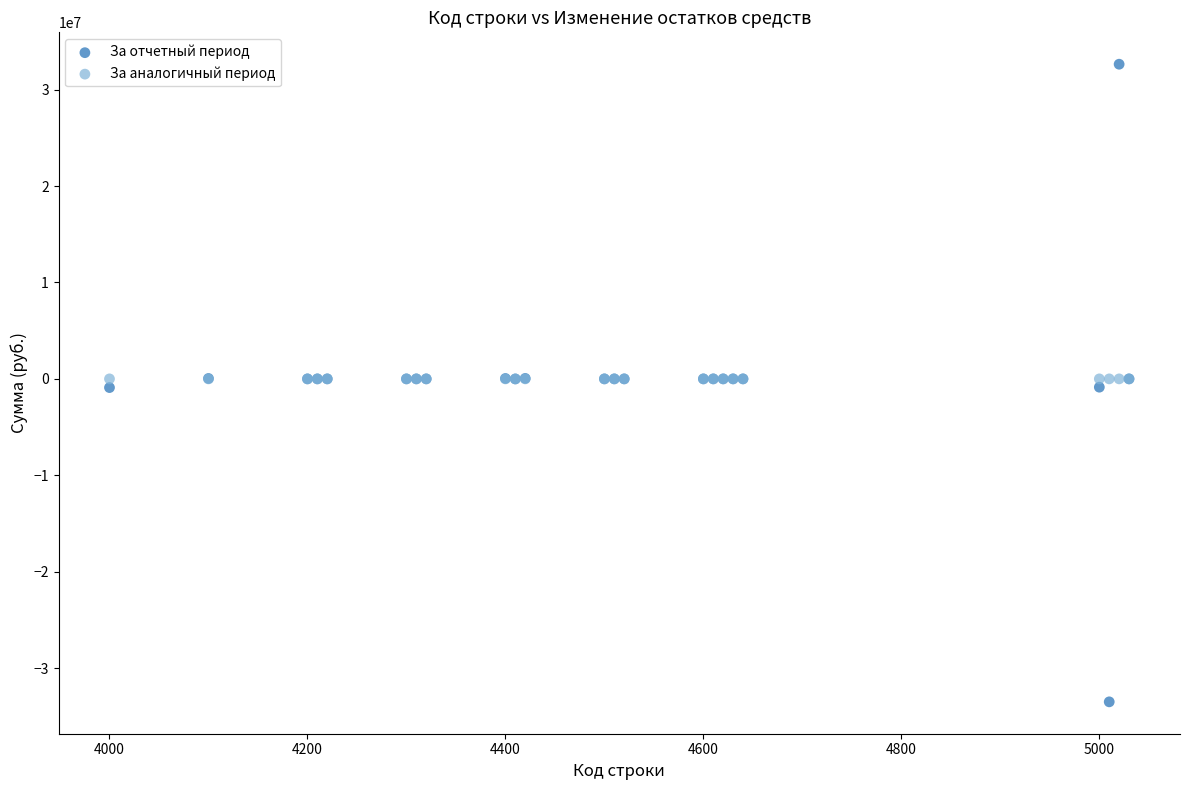

What are all the series names shown in the legend?

За отчетный период, За аналогичный период